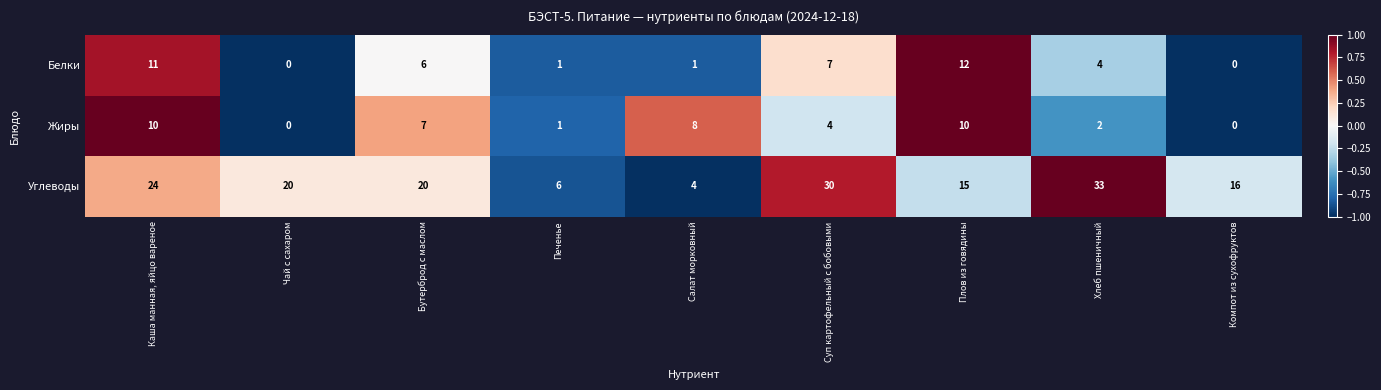

Is it true that Жиры equals -6 at Компот из сухофруктов?

False